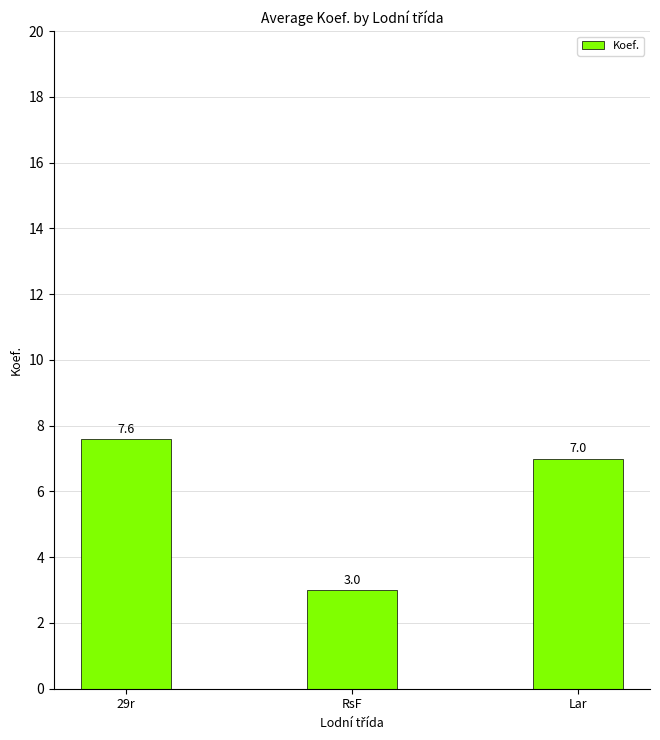

Which category has the highest value across all series?

29r